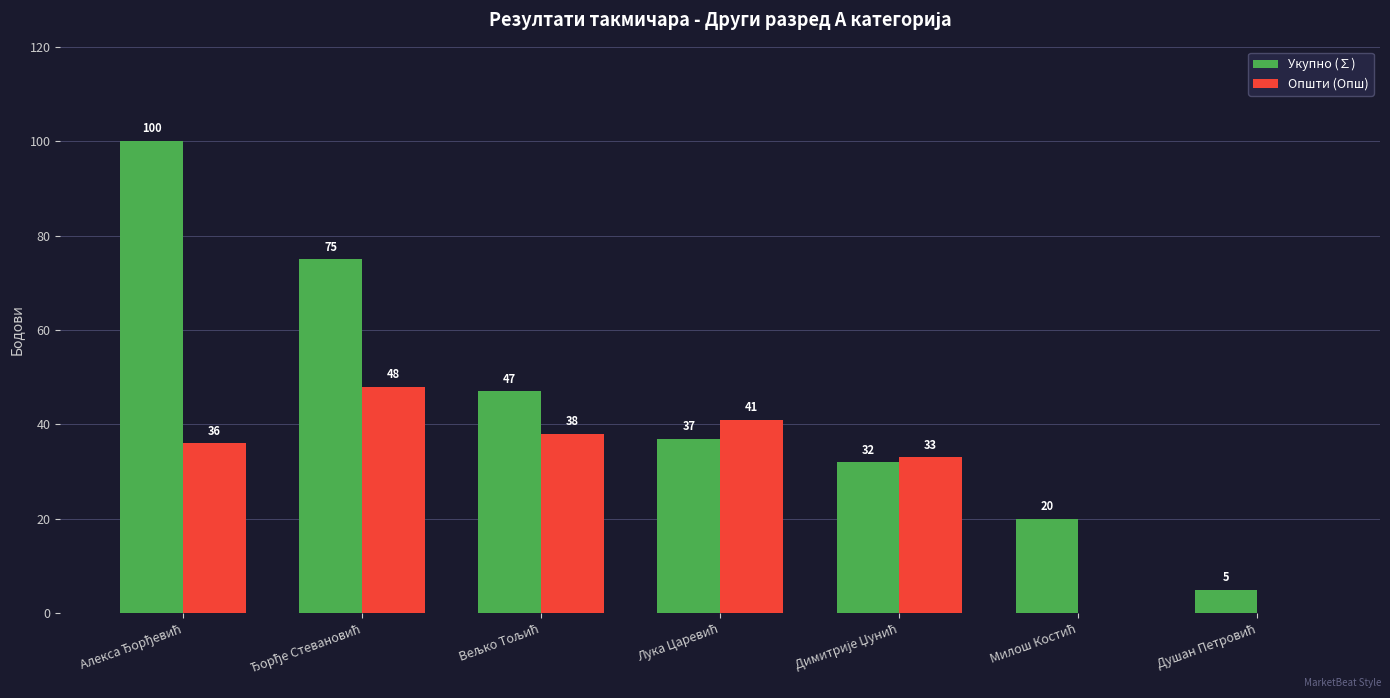

What is the maximum value for Укупно (∑)?

100